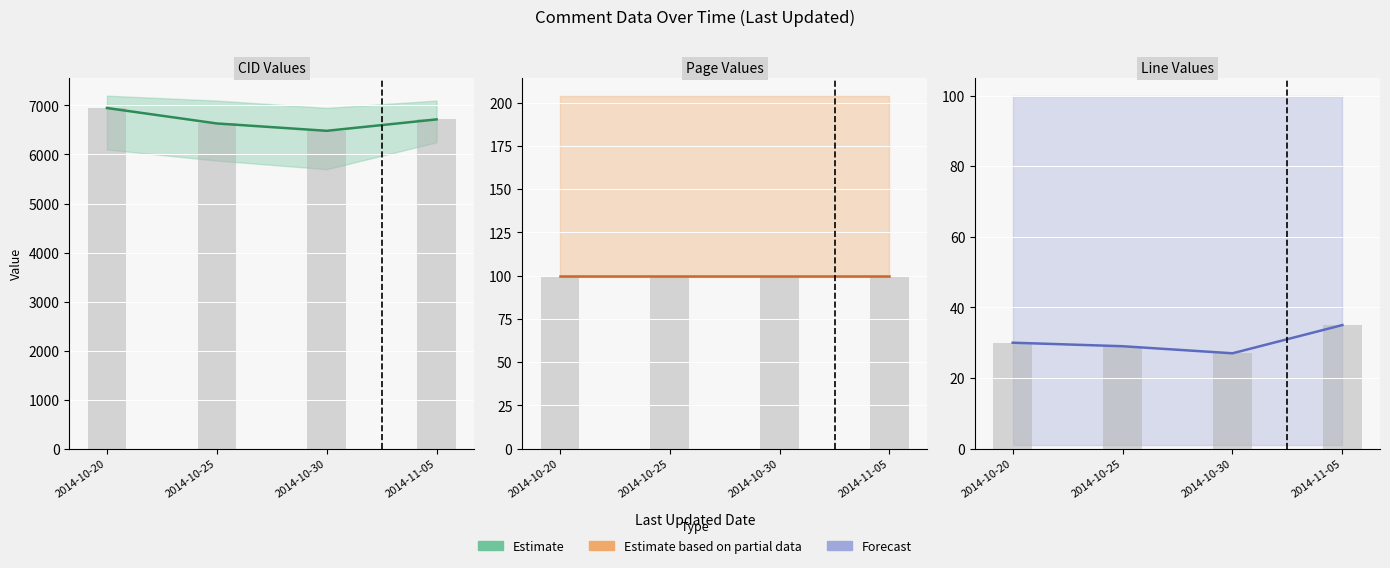

Count the number of categories in the chart.

4